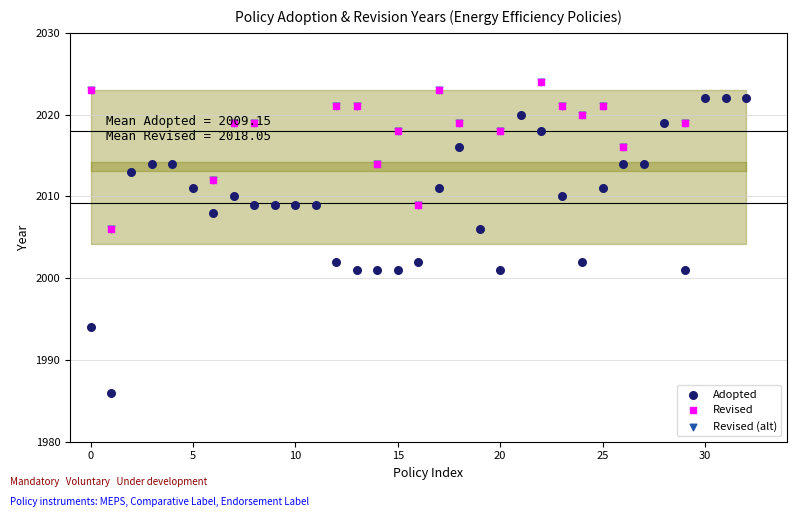

At which category is the sum across all series the highest?

22